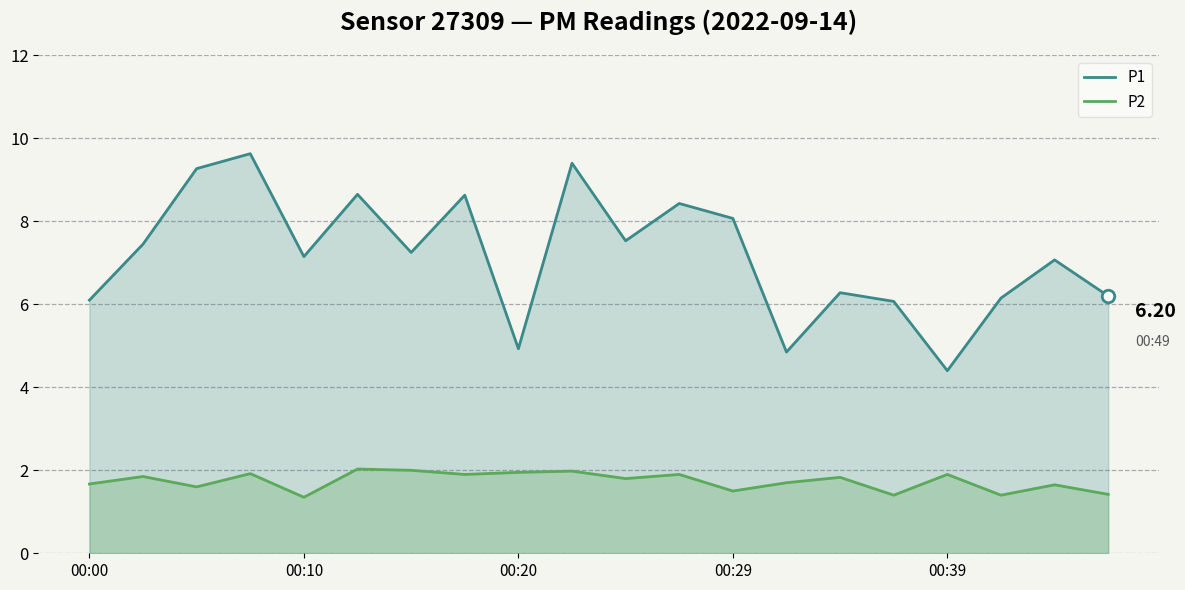

What is the sum of all P2 values?

34.8